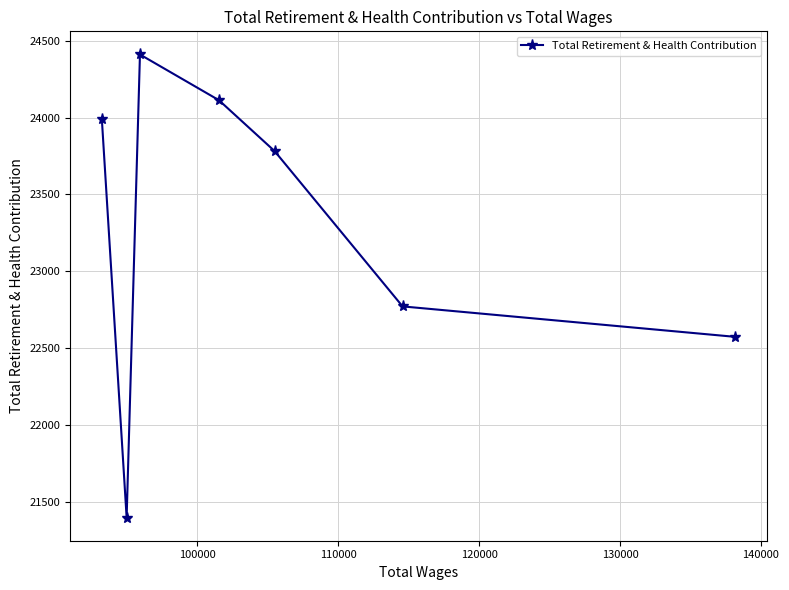

What is the maximum value shown in the chart?

24410